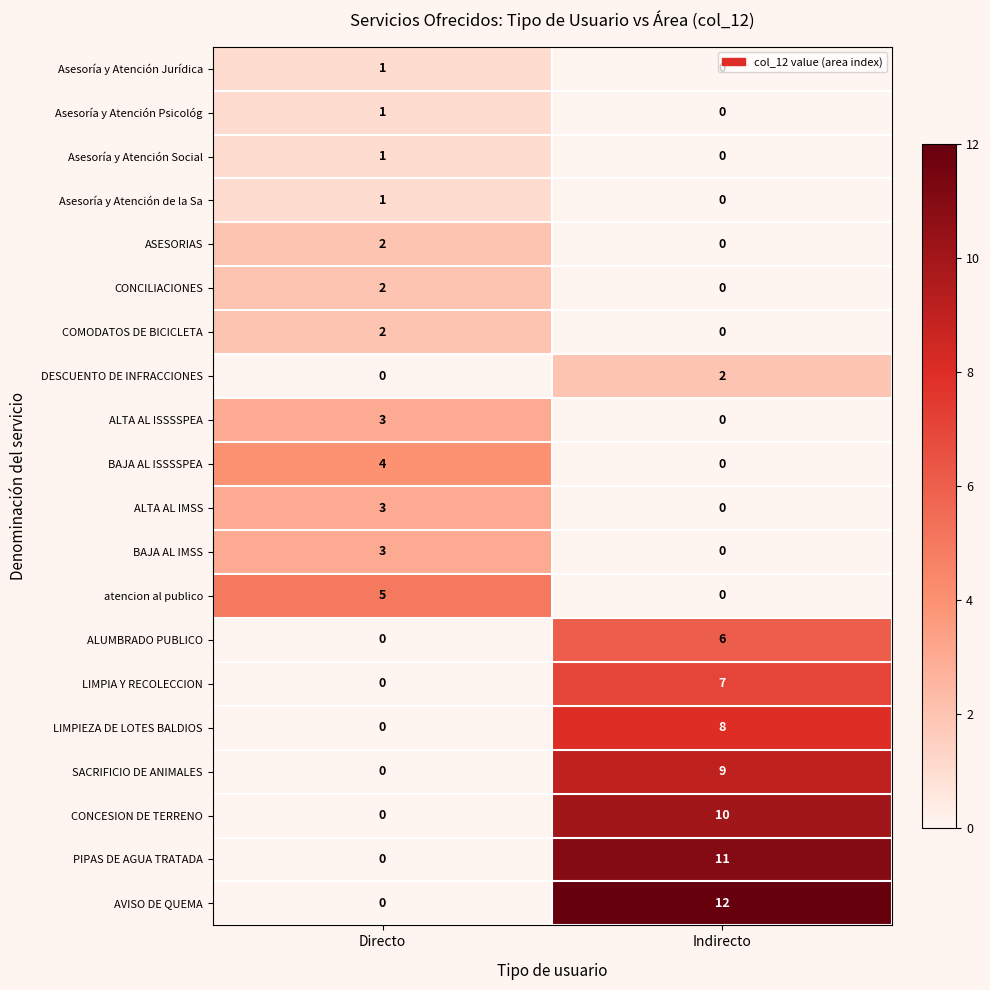

How many values in the PIPAS DE AGUA TRATADA series are below 11?

1